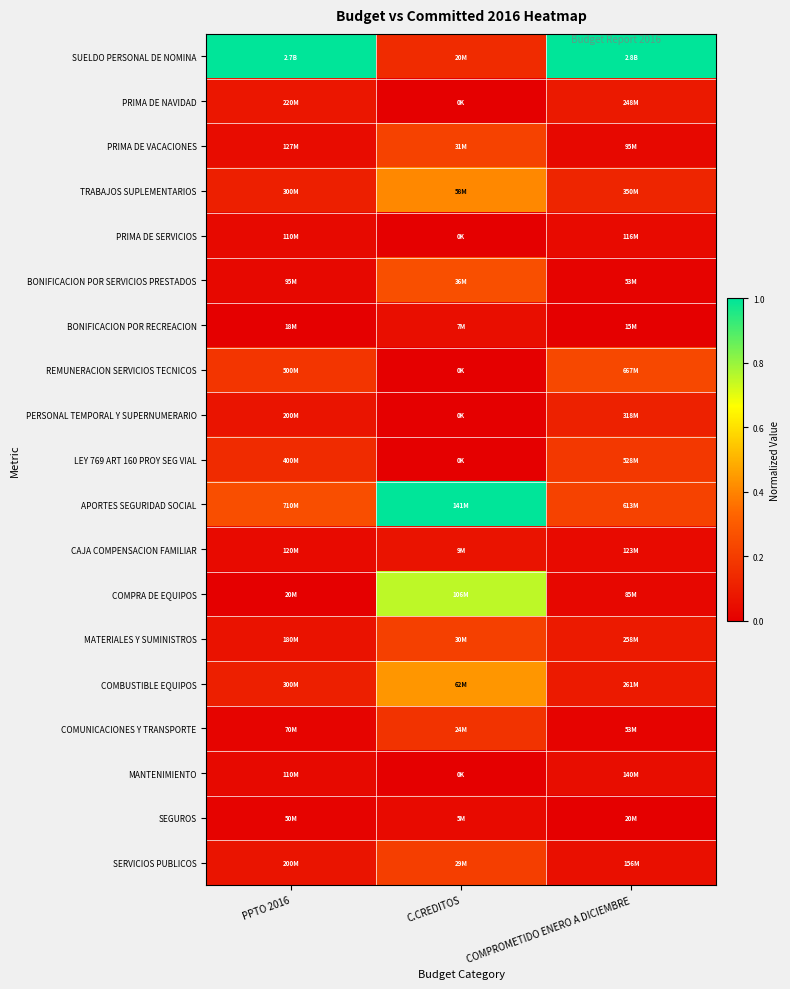

At which category is the sum across all series the highest?

C.CREDITOS